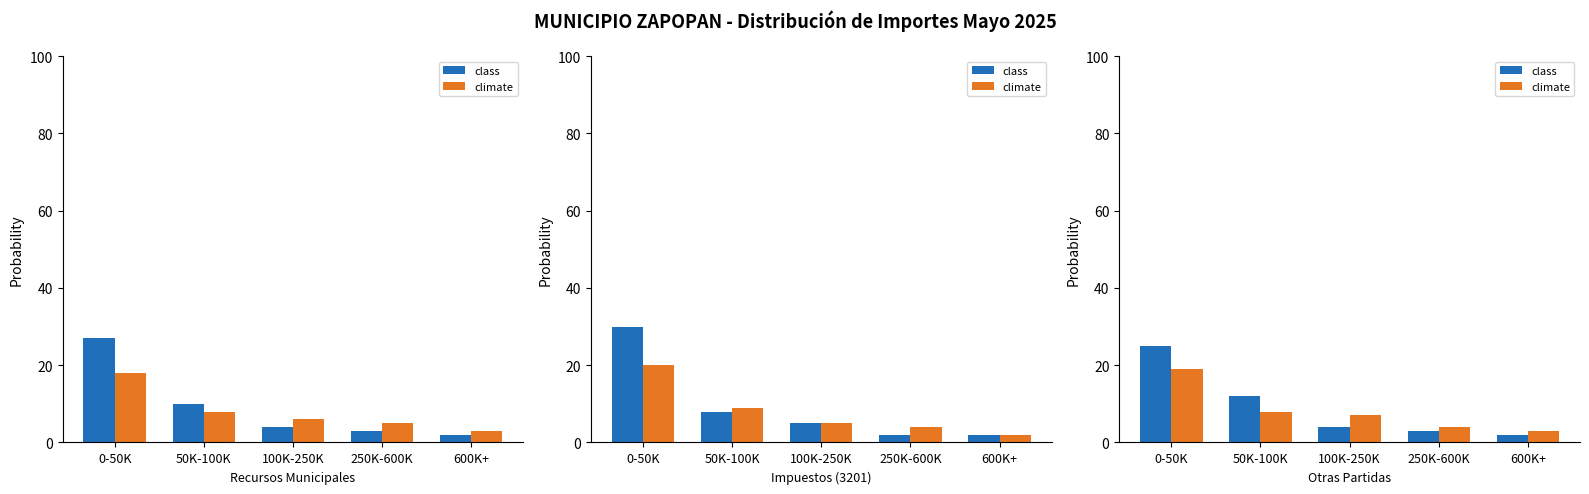

Rank the series by their maximum value, from lowest to highest.

climate, class